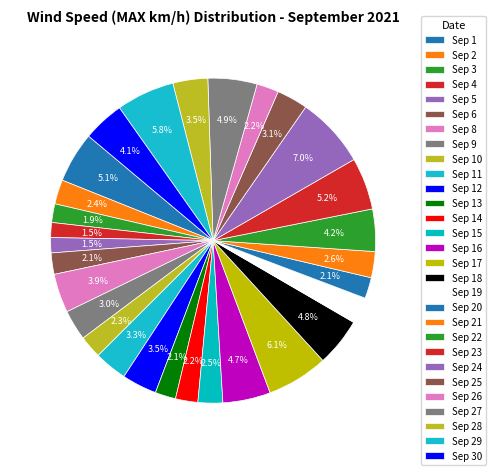

How many segments does this pie chart have?

29